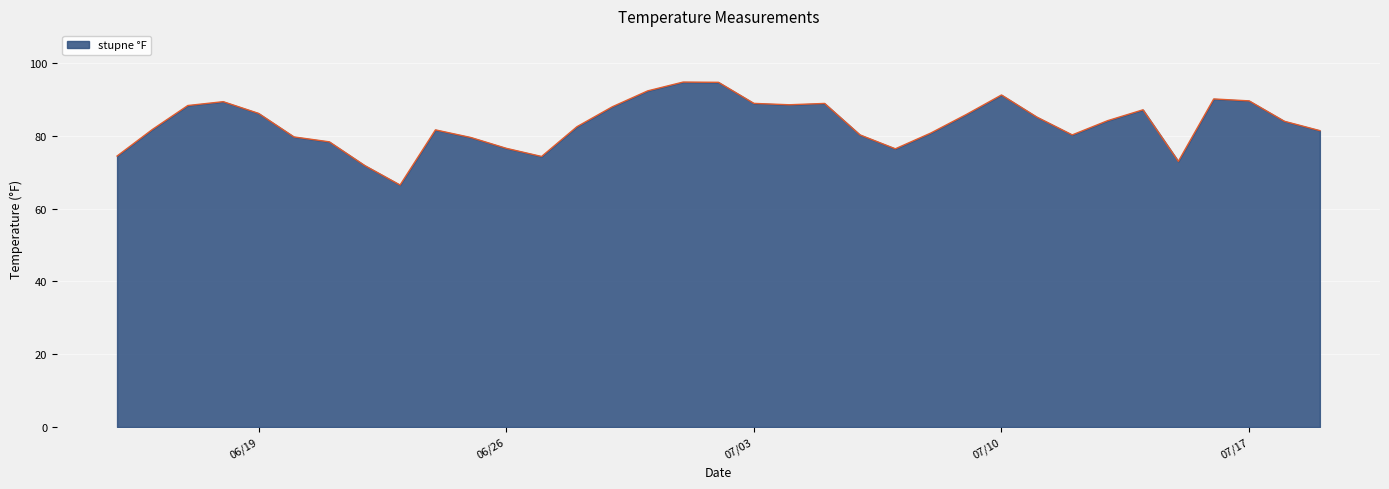

What is the difference between the maximum and minimum values?

28.3